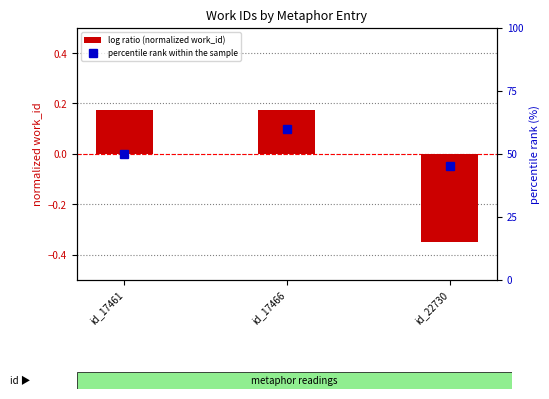

The percentile rank within the sample series shows 61.0 at id_22730. True or false?

False